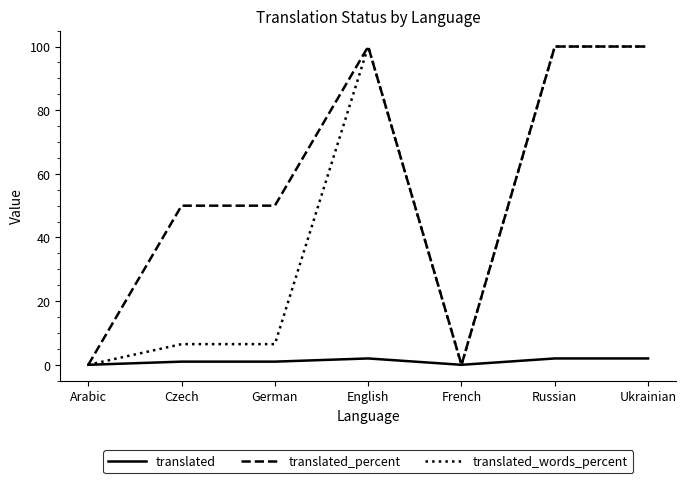

Reading left to right, extract all data points from this chart.

translated: Arabic=0.0	Czech=1.0	German=1.0	English=2.0	French=0.0	Russian=2.0	Ukrainian=2.0
translated_percent: Arabic=0.0	Czech=50.0	German=50.0	English=100.0	French=0.0	Russian=100.0	Ukrainian=100.0
translated_words_percent: Arabic=0.0	Czech=6.5	German=6.5	English=100.0	French=0.0	Russian=100.0	Ukrainian=100.0